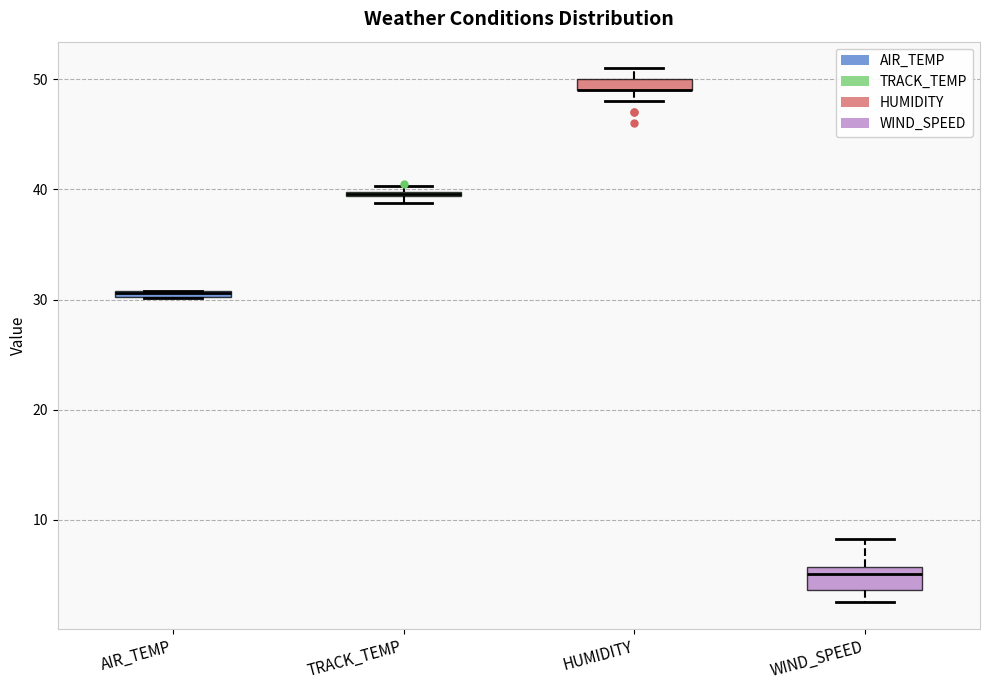

Which box is the tallest, from its lower edge to its upper edge?

WIND_SPEED